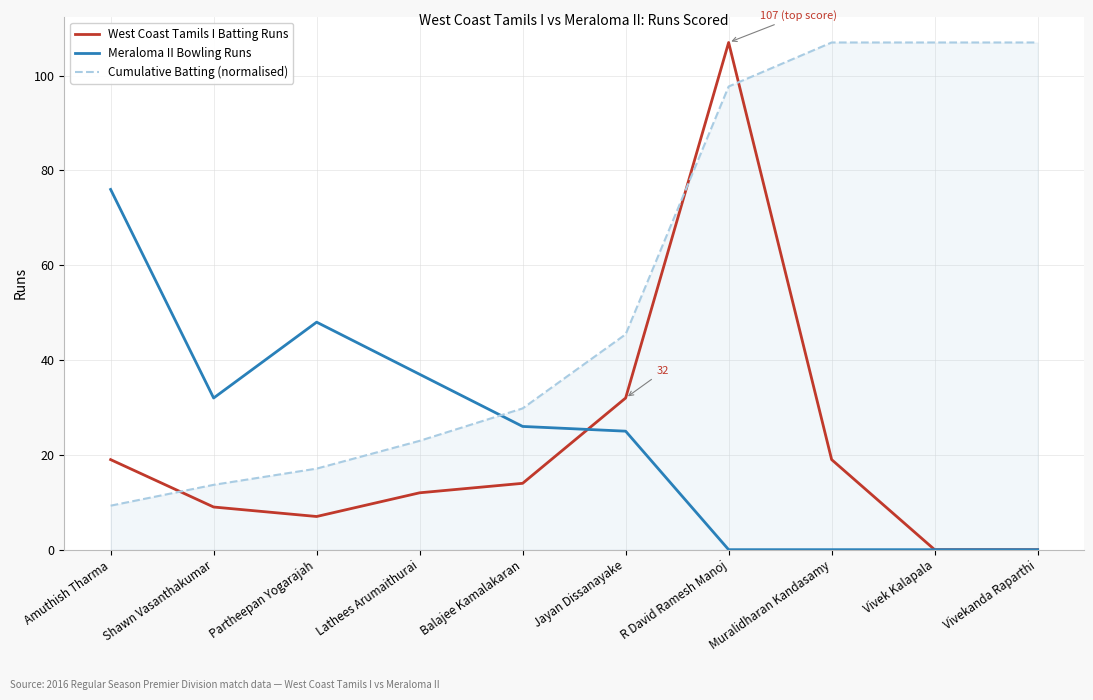

What is the lowest value of the Cumulative Batting (normalised) series?

9.3